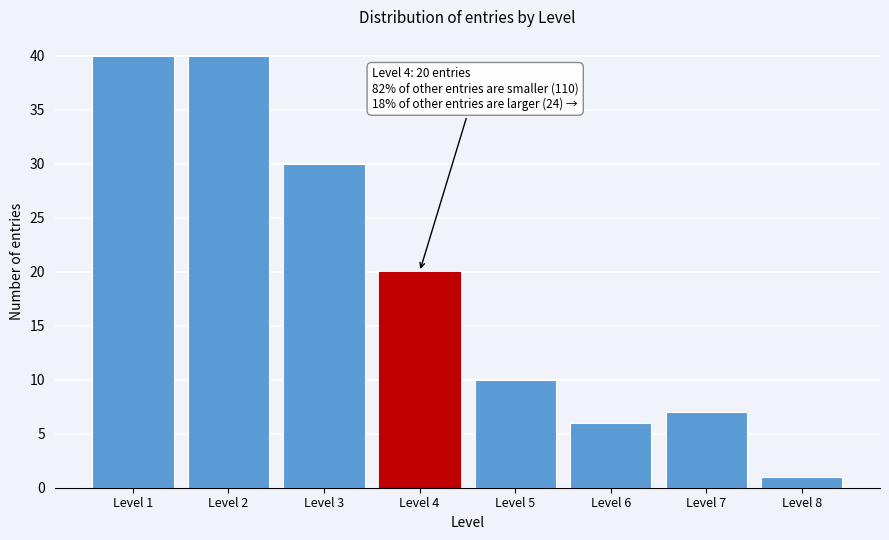

Reading left to right, list all the values displayed in this chart.

Level 1=40	Level 2=40	Level 3=30	Level 4=20	Level 5=10	Level 6=6	Level 7=7	Level 8=1